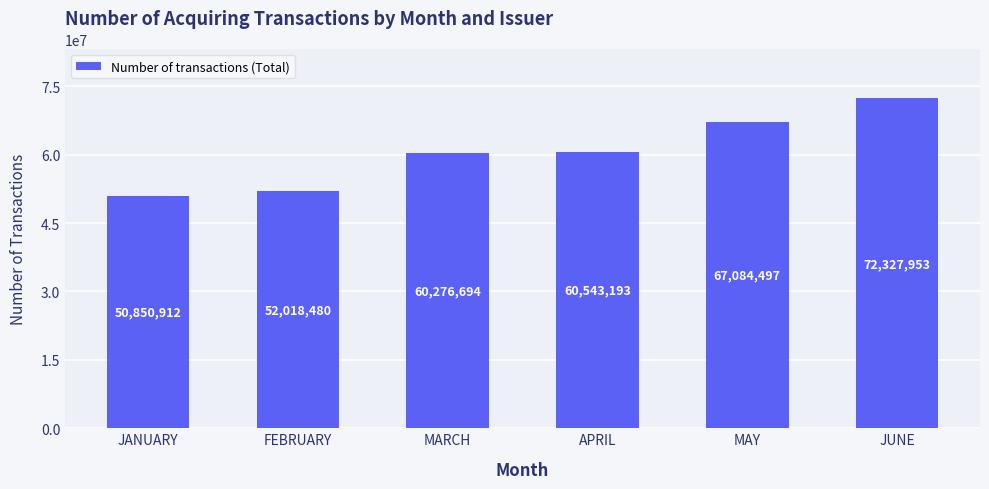

Does the chart contain any negative values?

No